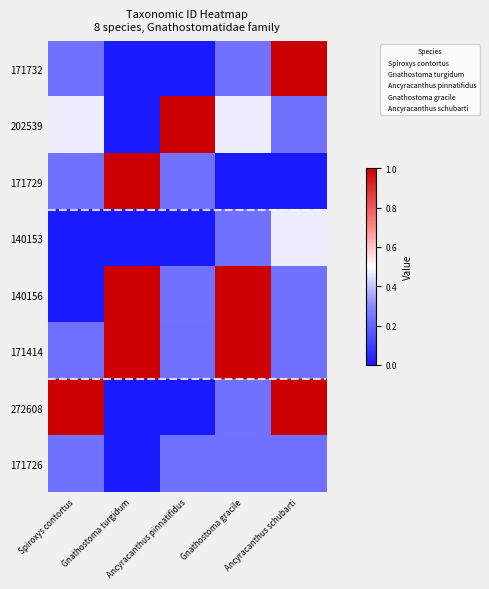

Count the number of categories in the chart.

5